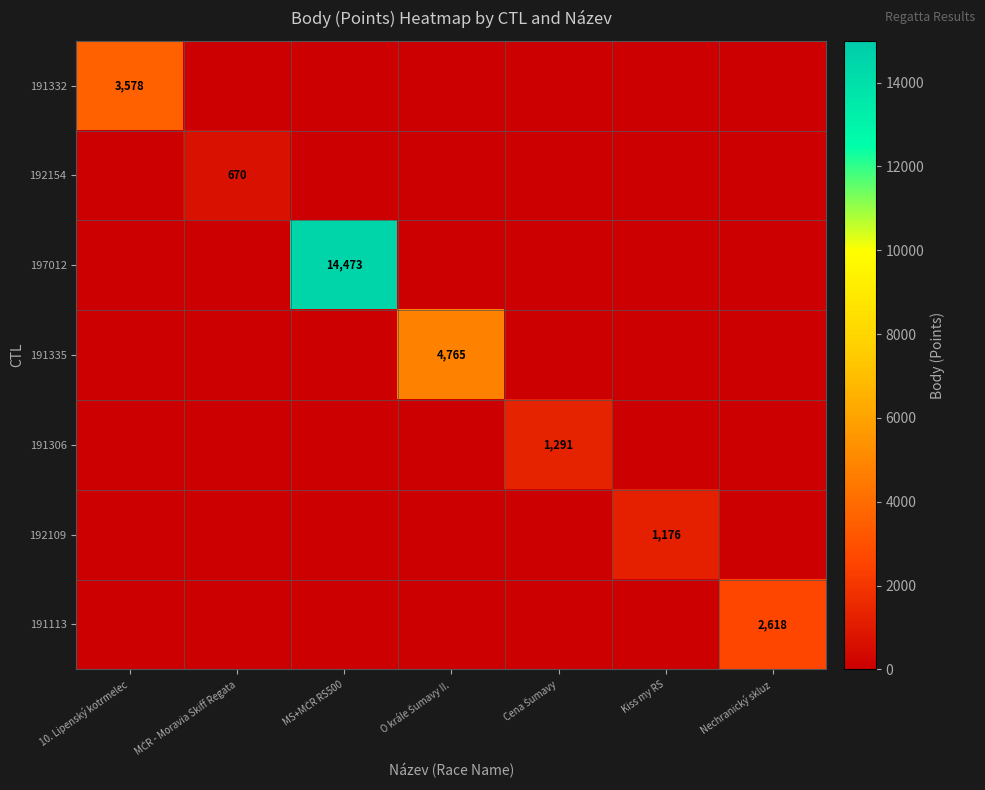

At which category is the sum across all series the highest?

MS+MČR RS500